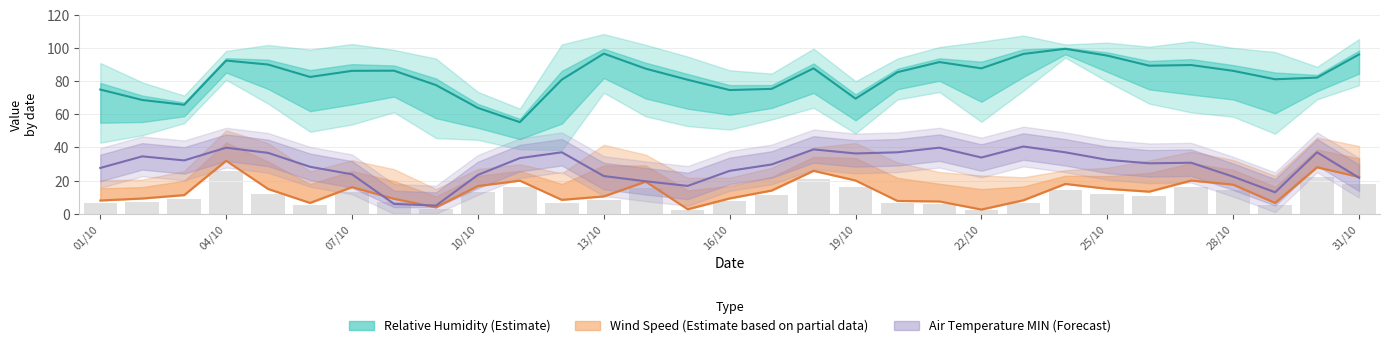

What is the difference between the maximum and minimum values in the Wind Speed (Estimate based on partial data) series?

29.5